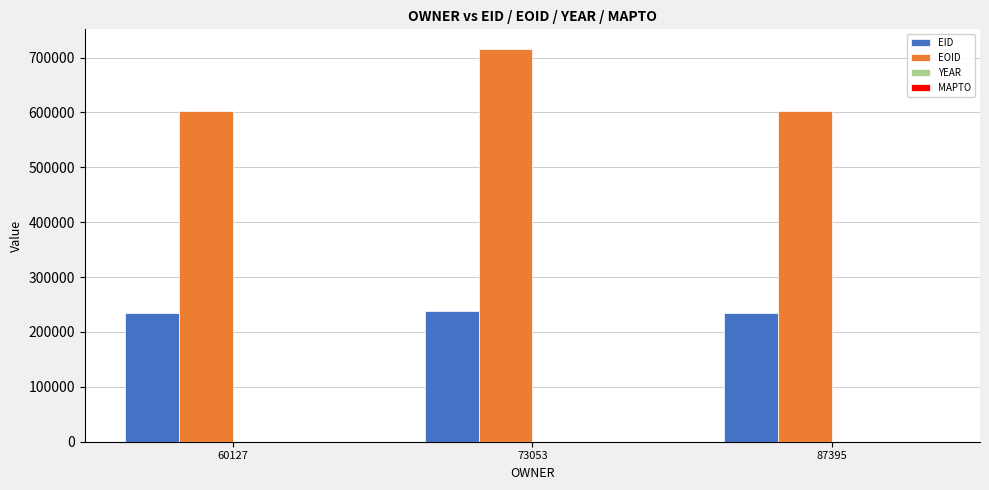

The value of EOID at 60127 is 357450. True or false?

False